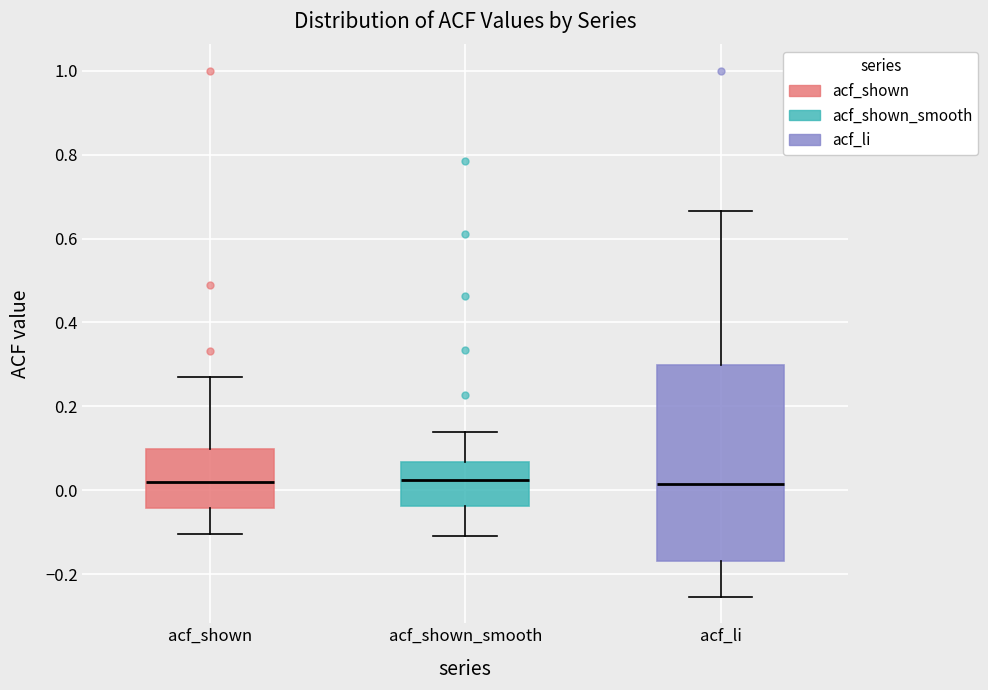

Which box is the tallest, from its lower edge to its upper edge?

acf_li